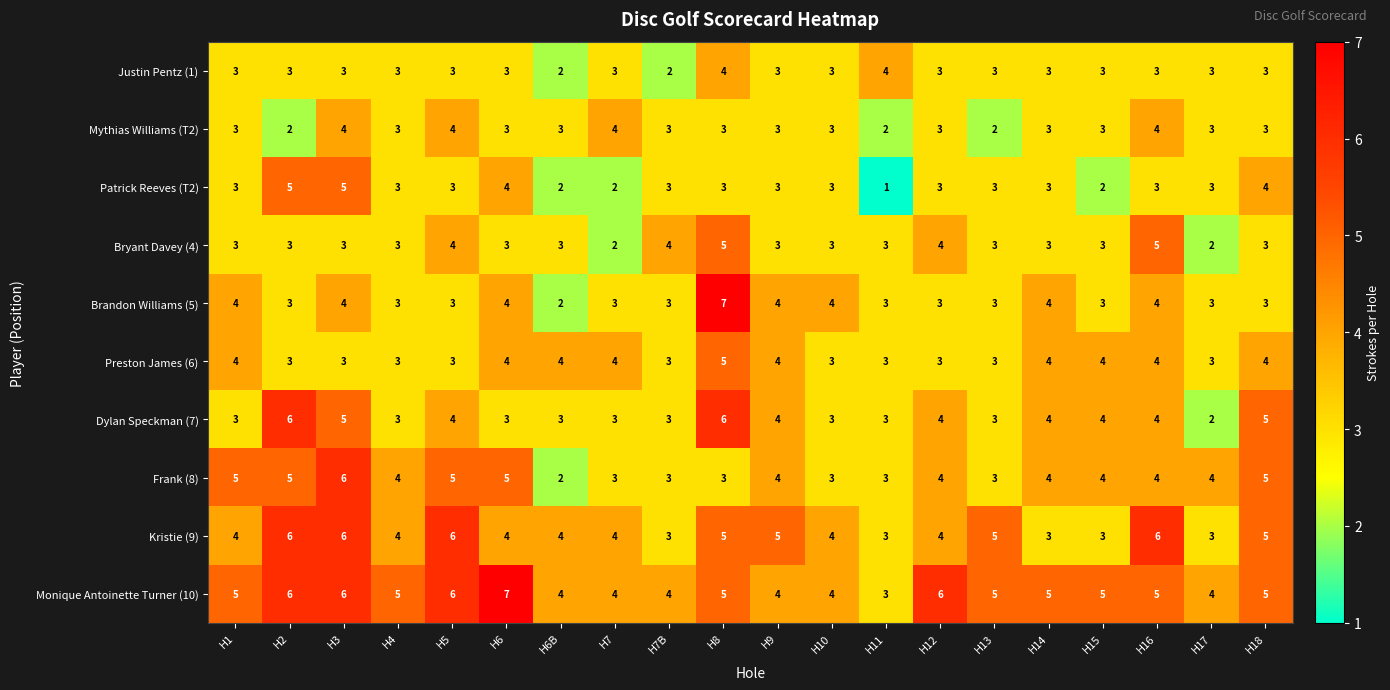

What is the maximum value for Bryant Davey (4)?

5